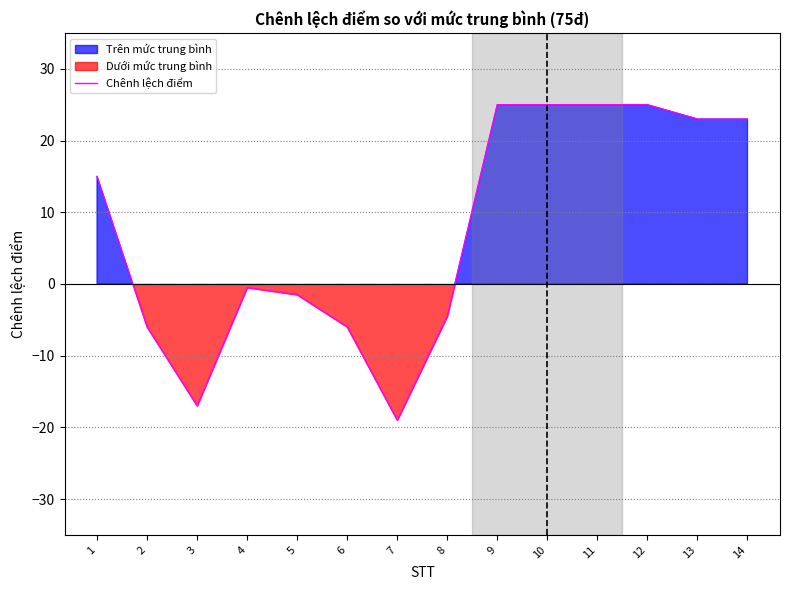

What is the maximum value shown in the chart?

25.0